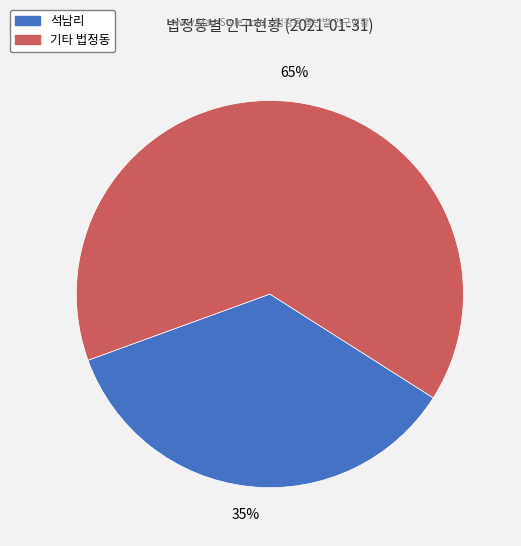

Rank the categories by value from lowest to highest.

석남리, 기타 법정동